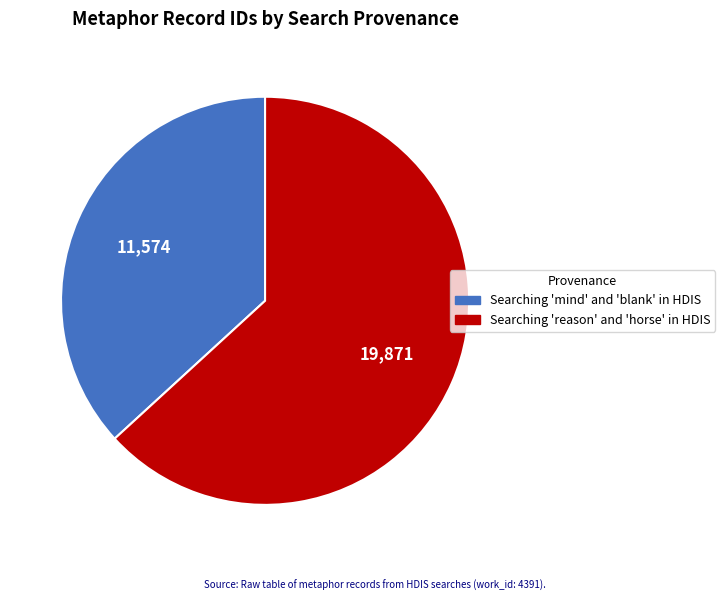

Which category has the biggest portion of the pie?

Searching 'reason' and 'horse' in HDIS